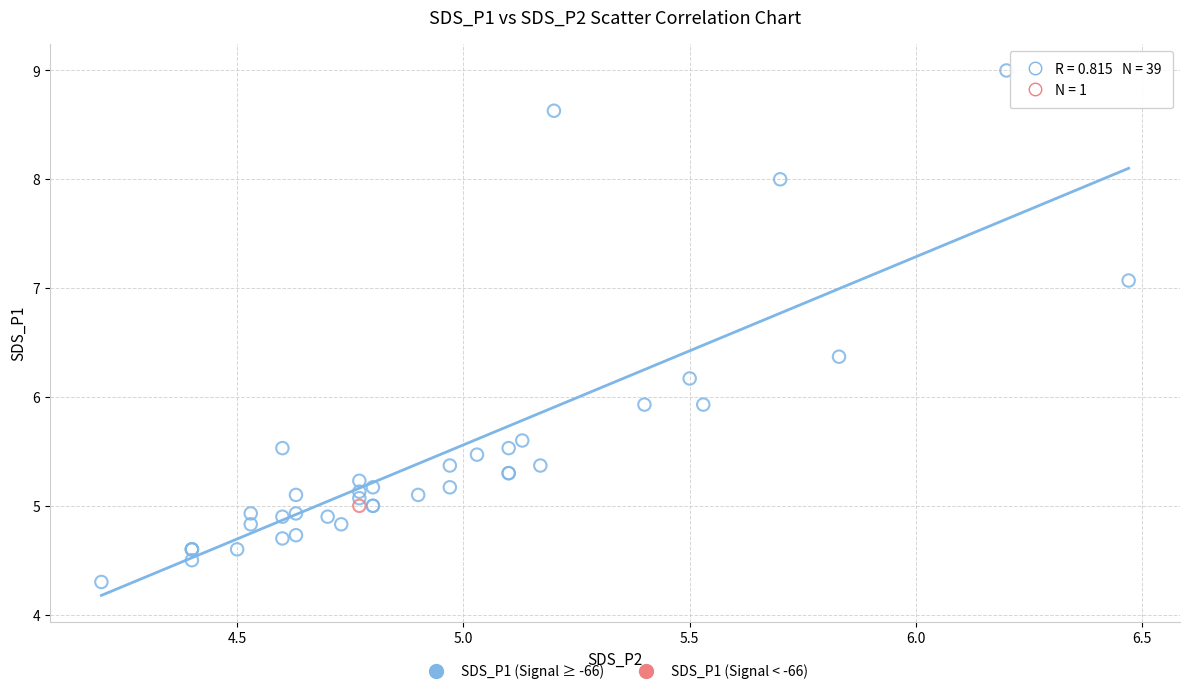

What are all the series names shown in the legend?

SDS_P1 (Signal ≥ -66), SDS_P1 (Signal < -66)